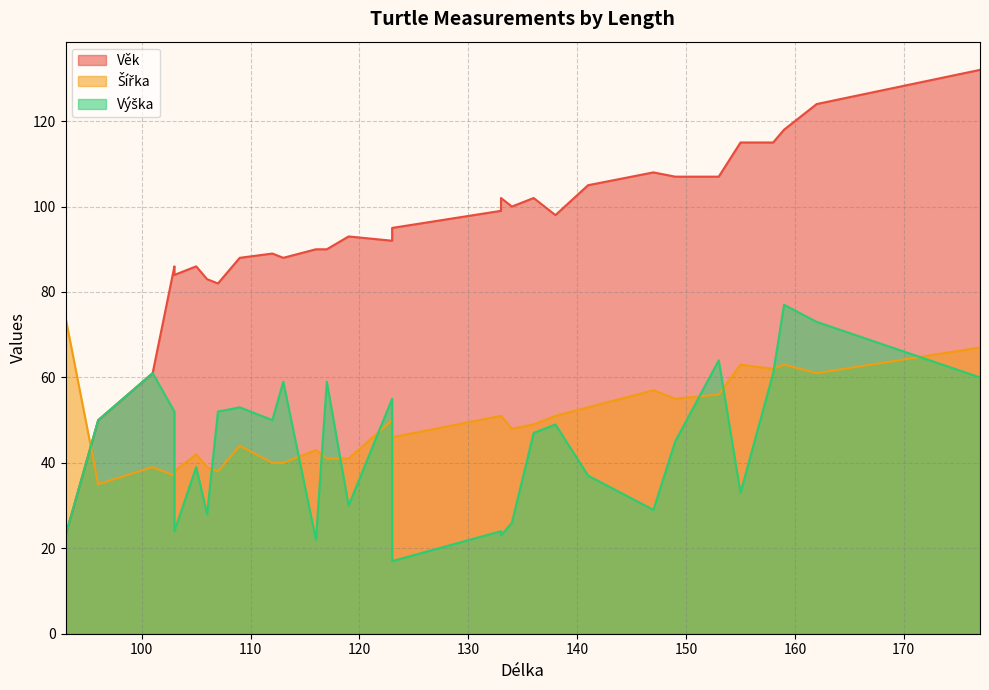

What is the smallest value displayed?

17